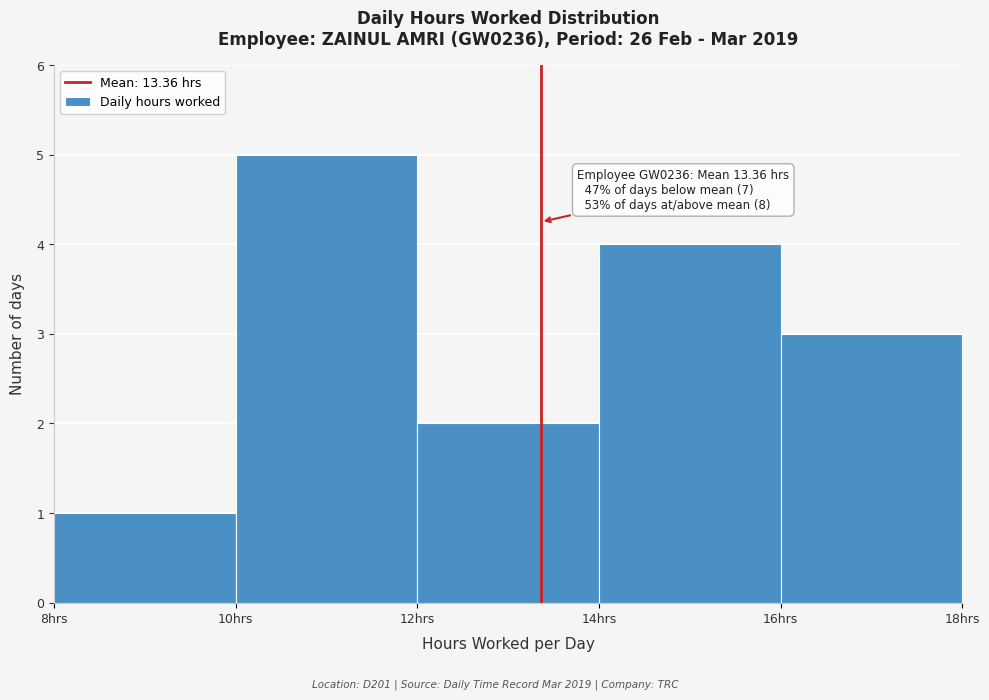

Which range on the x-axis has the tallest bar?

10 to 12